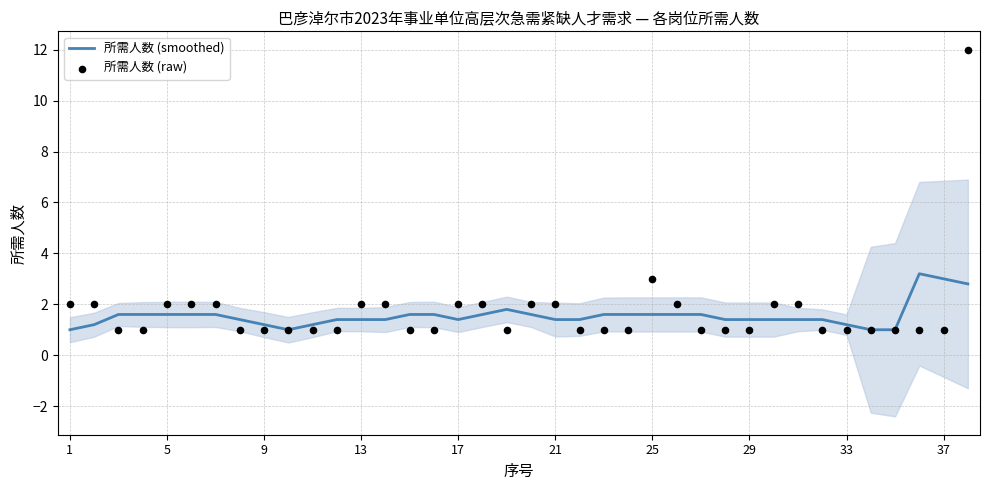

Is it true that 所需人数 (smoothed) equals 1.2 at 33?

True